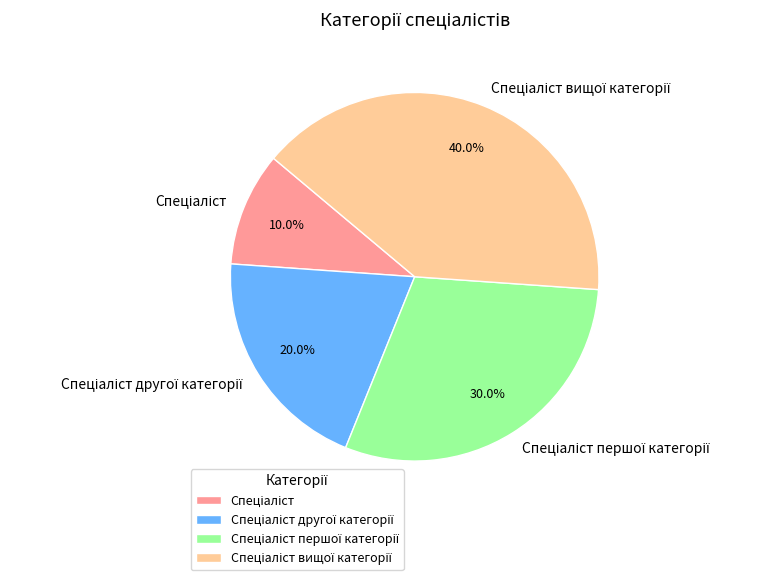

Does any single category account for the majority?

No